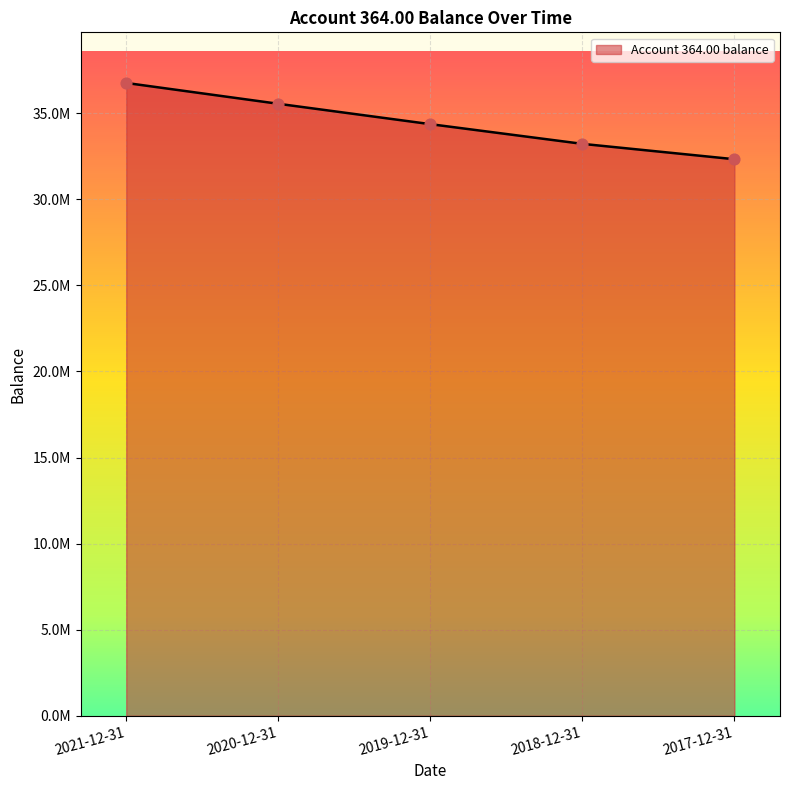

What is the ratio of the value at 2019-12-31 to the value at 2017-12-31?

1.1